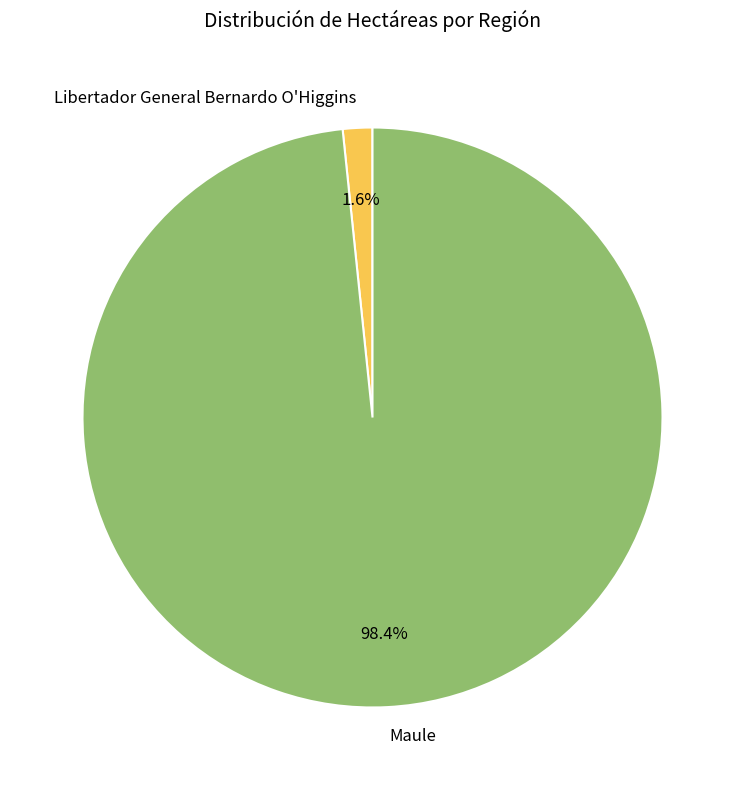

To the nearest percent, what is the difference between the largest and smallest slice percentages?

97%